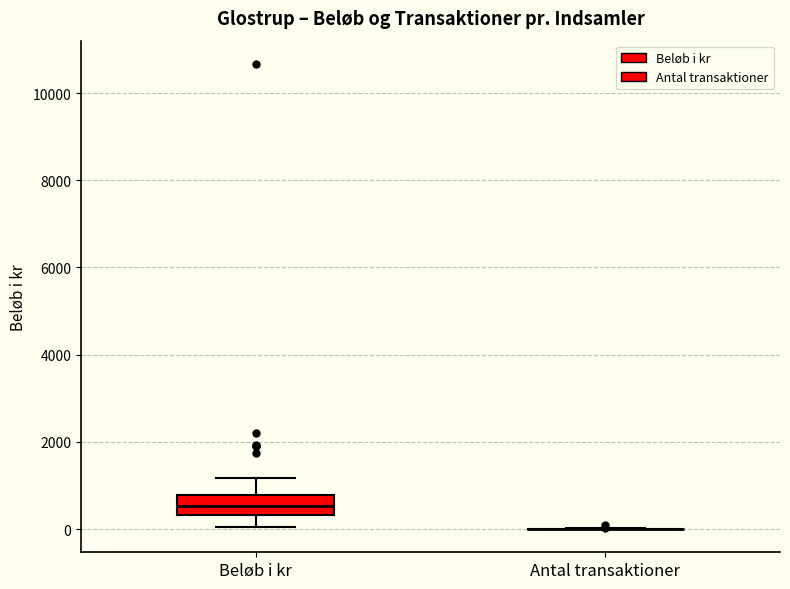

Comparing the boxes themselves (not the whiskers), which one is the tallest?

Beløb i kr